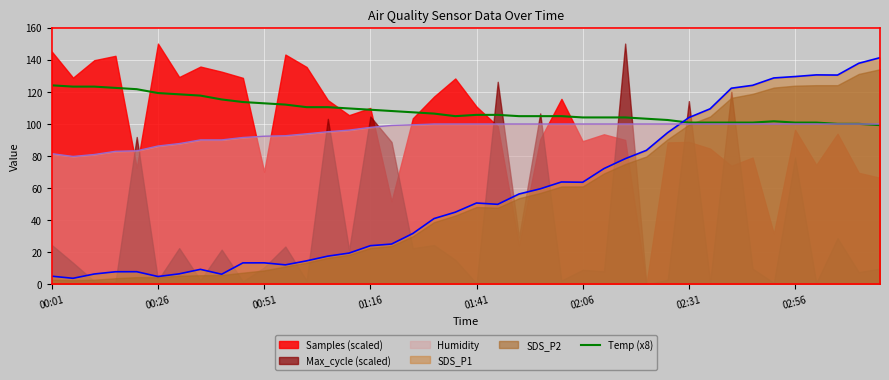

At which category does the chart reach its minimum across all series?

39